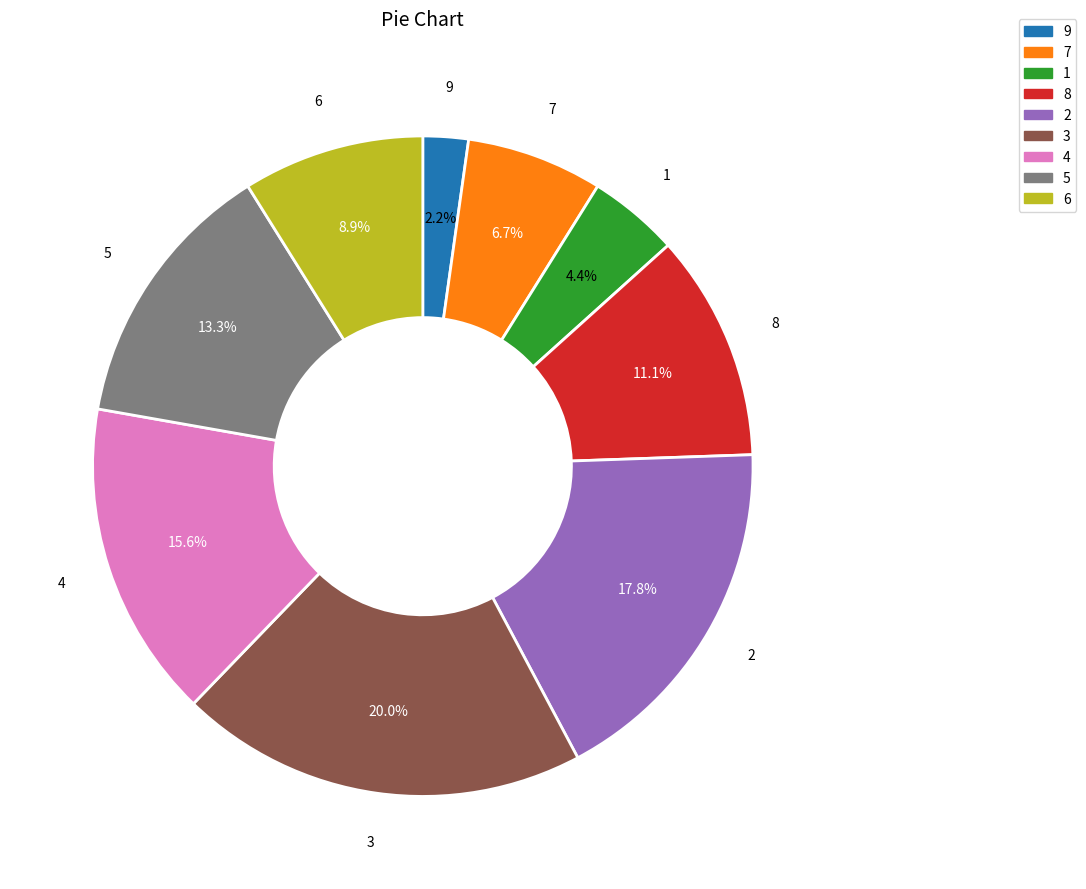

Which slice is the smallest?

9